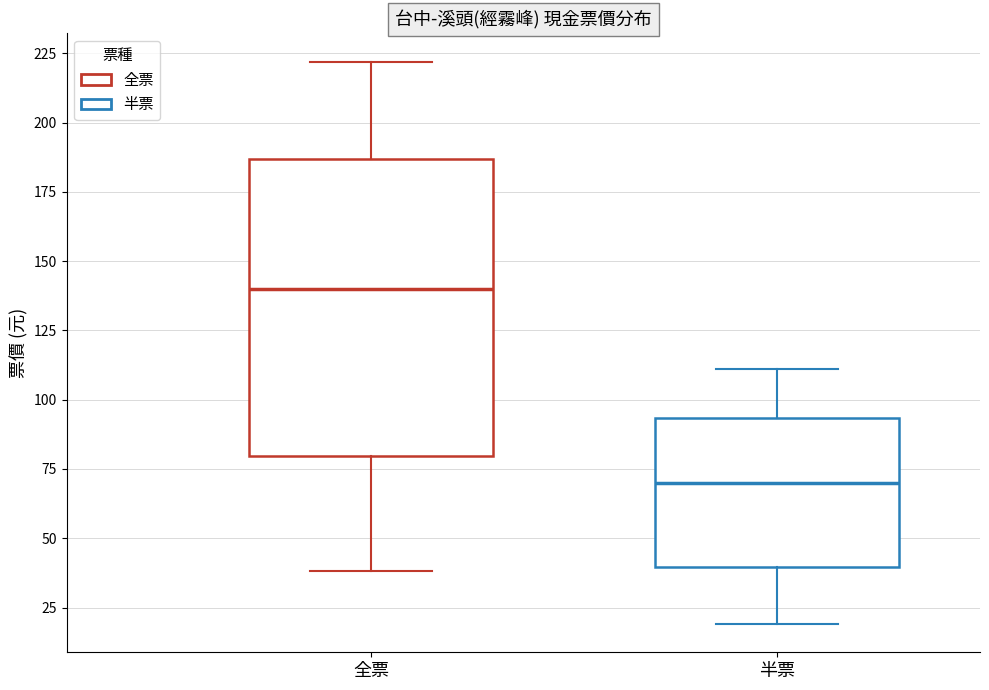

Which box has the lowest median line?

半票